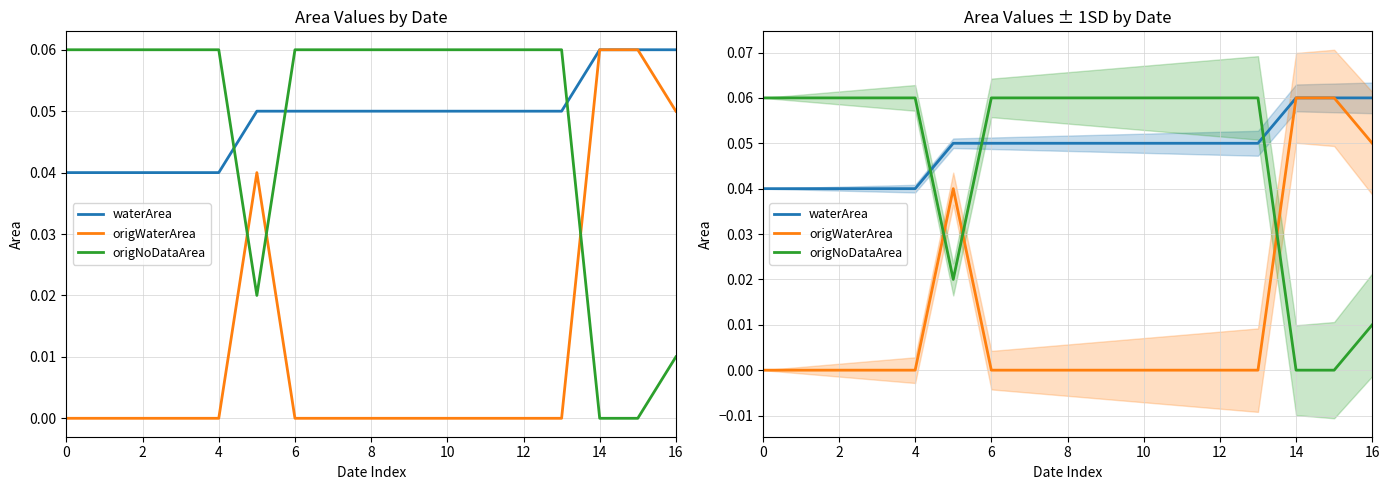

Rank the series at 13 from lowest to highest value.

origWaterArea, waterArea, origNoDataArea